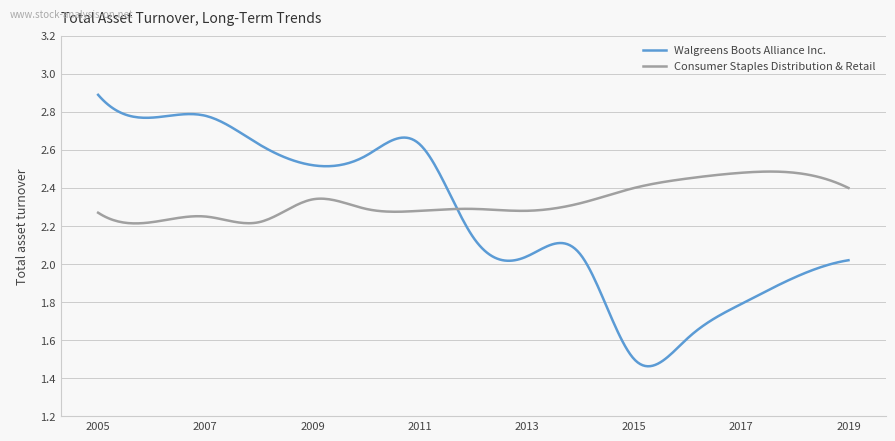

What are all the series names shown in the legend?

Walgreens Boots Alliance Inc., Consumer Staples Distribution & Retail